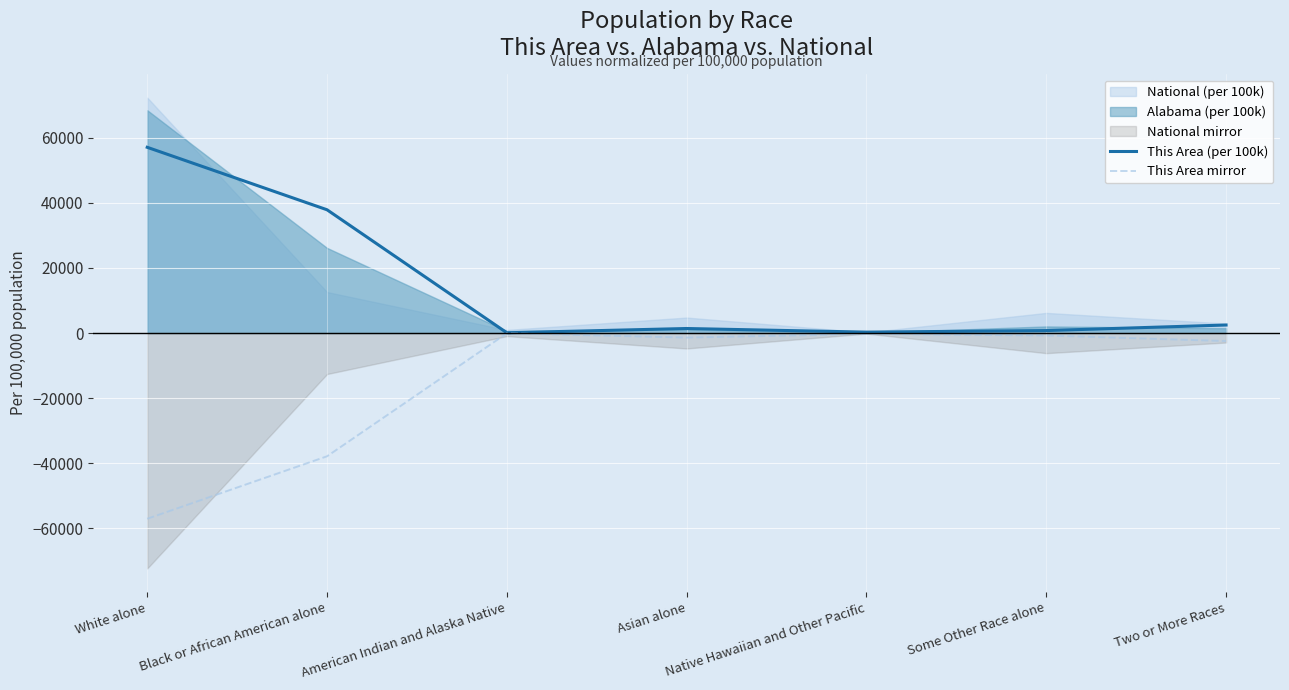

What is the difference between the second highest and second lowest values in the This Area mirror series?

37629.3